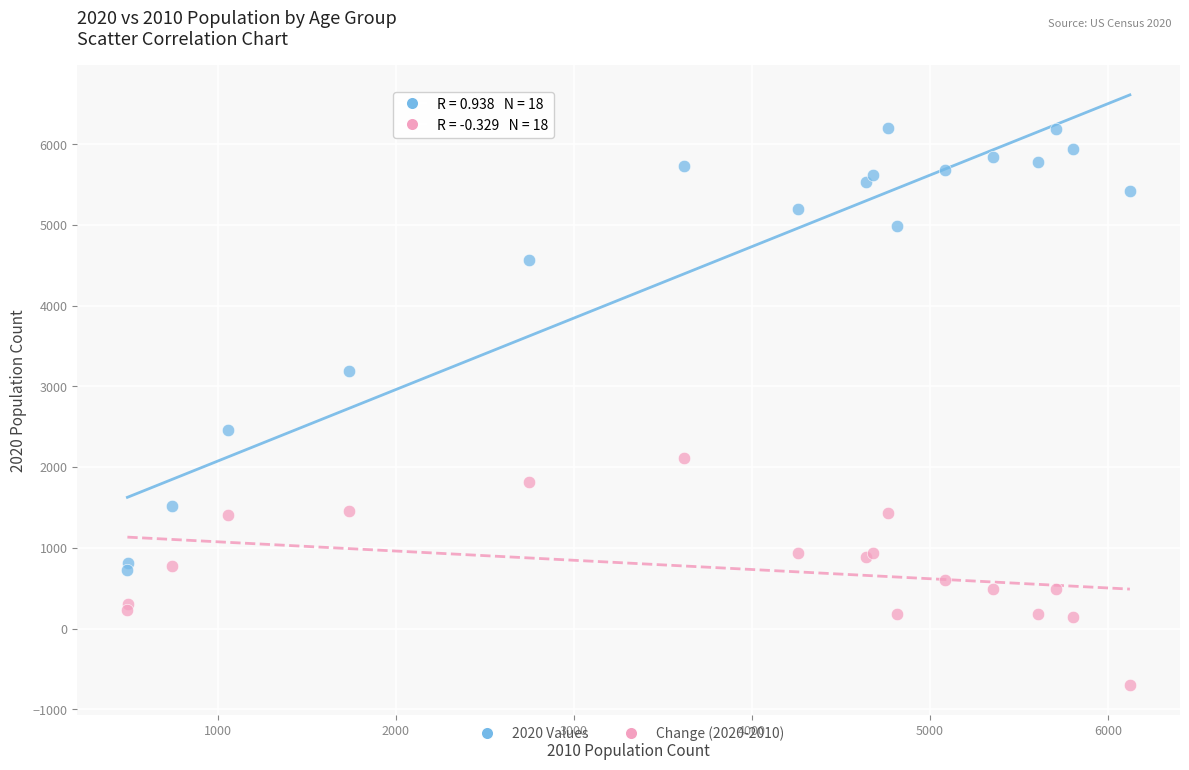

Across all series, what Y value is closest to 2748?

2464